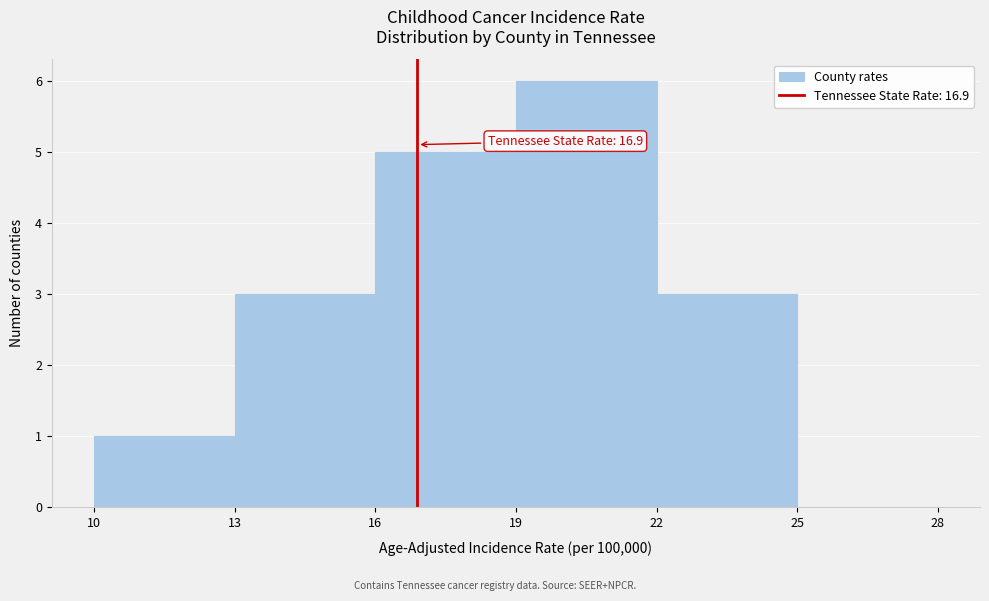

Over which range of the x-axis is the bar tallest?

19 to 22